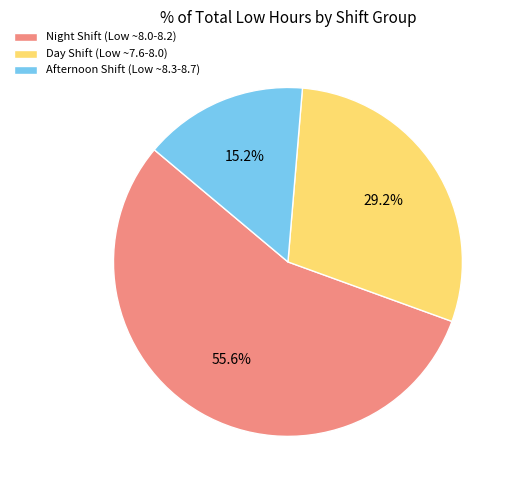

Does any single category account for the majority?

Yes